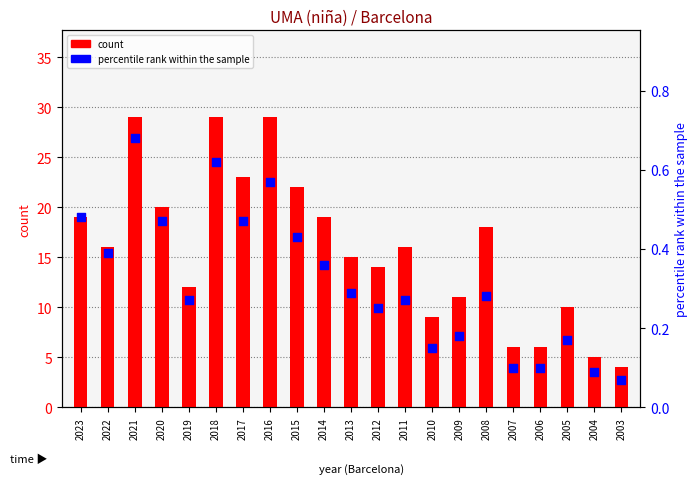

Which series reaches the maximum Y coordinate?

count